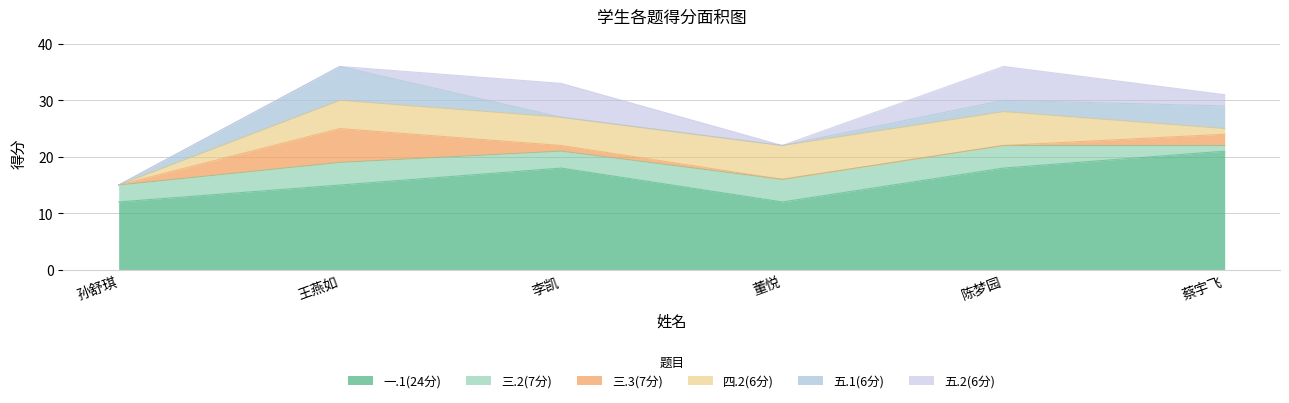

What is the highest value of the 五.2(6分) series?

6